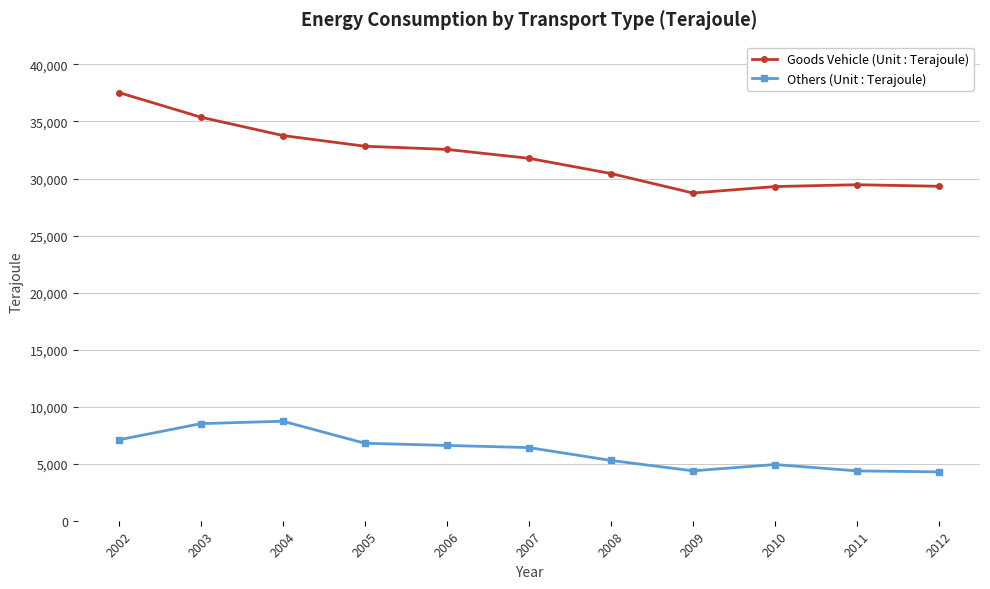

The value of Others (Unit : Terajoule) at 2003 is 8511. True or false?

True